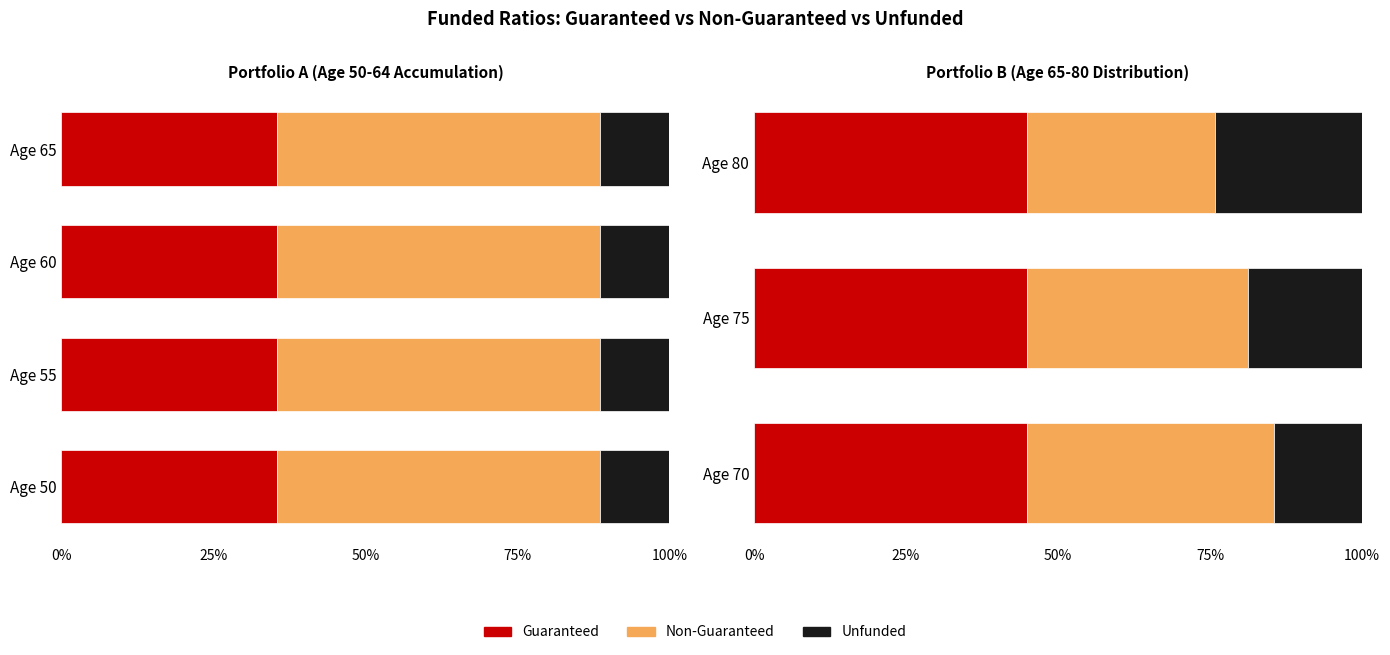

Count the Non-Guaranteed values in the range 0 to 1.

3